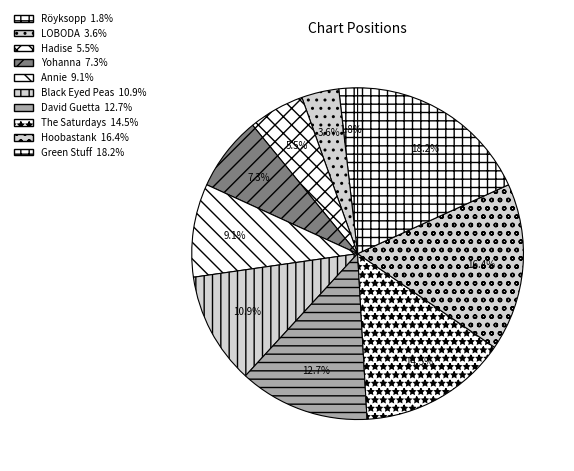

Is there a majority slice in this chart?

No